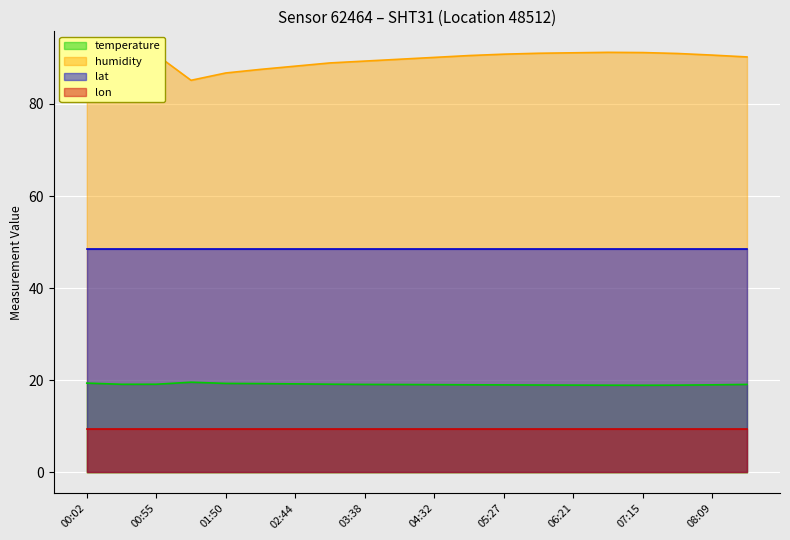

The temperature series shows 8.5 at 08:09. True or false?

False